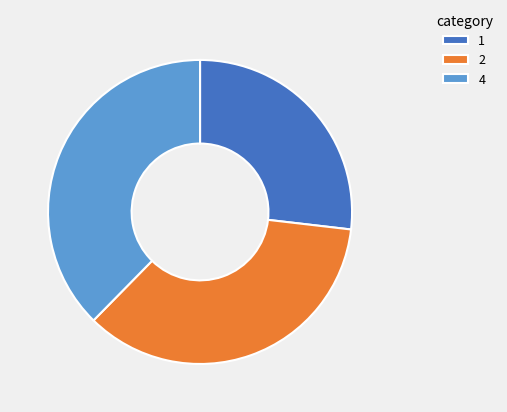

Rank the categories by value from highest to lowest.

4, 2, 1